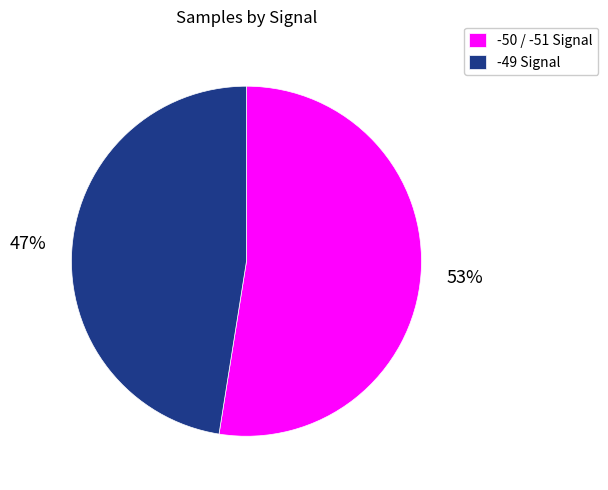

Between -49 Signal and -50 / -51 Signal, which is larger?

-50 / -51 Signal